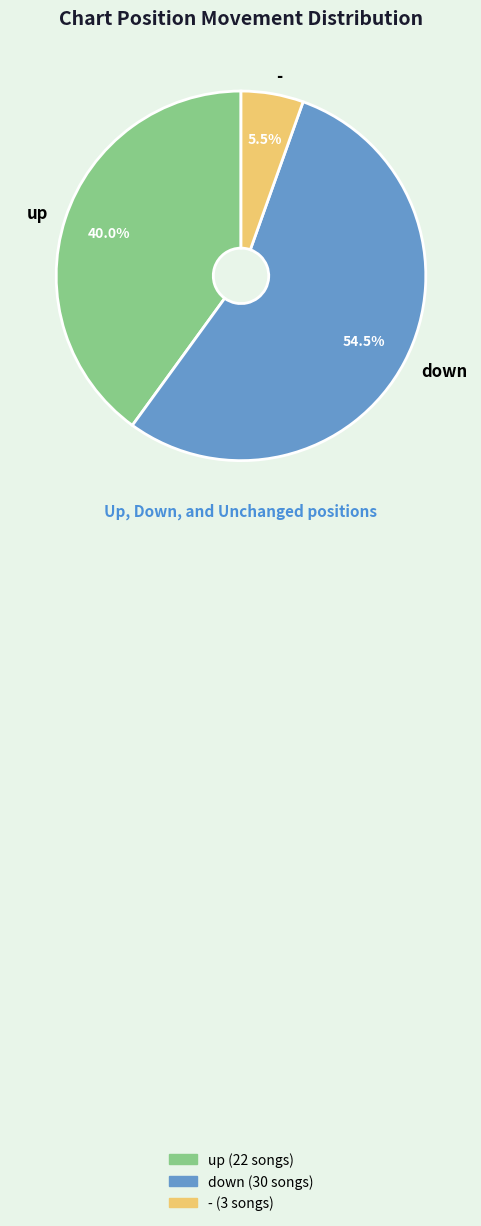

What is the ratio of the value at up to the value at -?

7.3